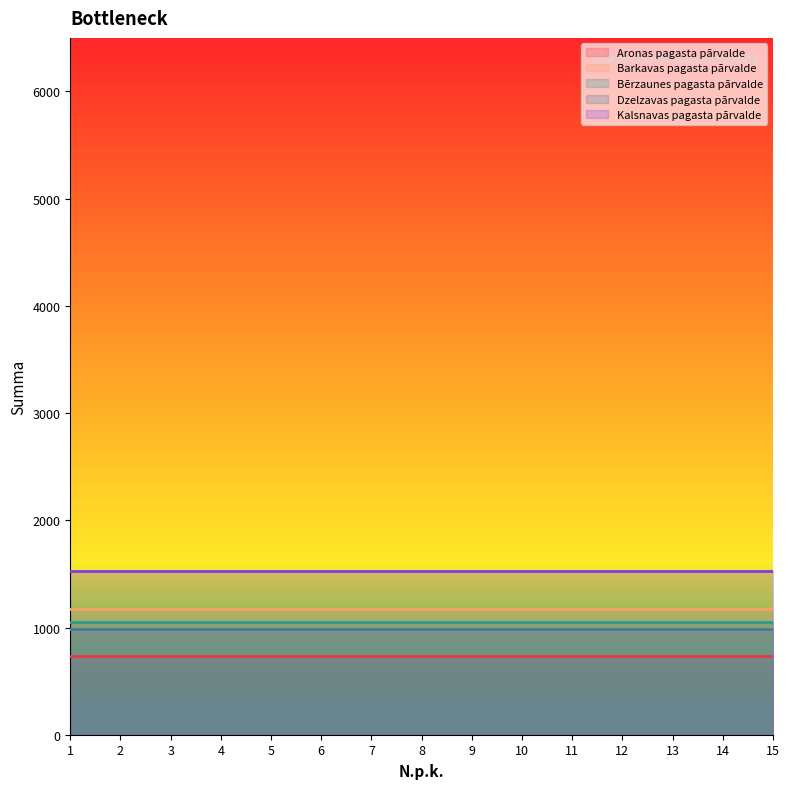

At which category is the sum across all series the highest?

1